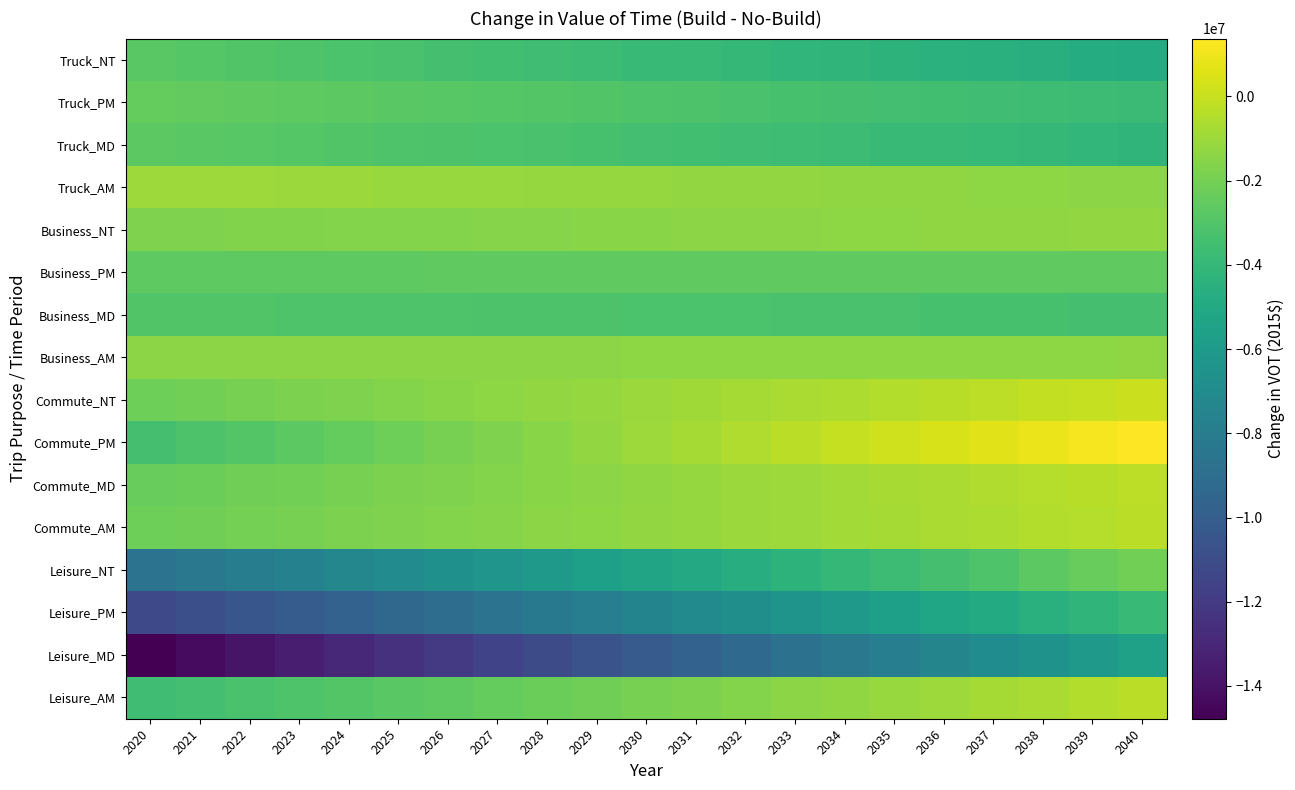

How many series are shown in this chart?

16